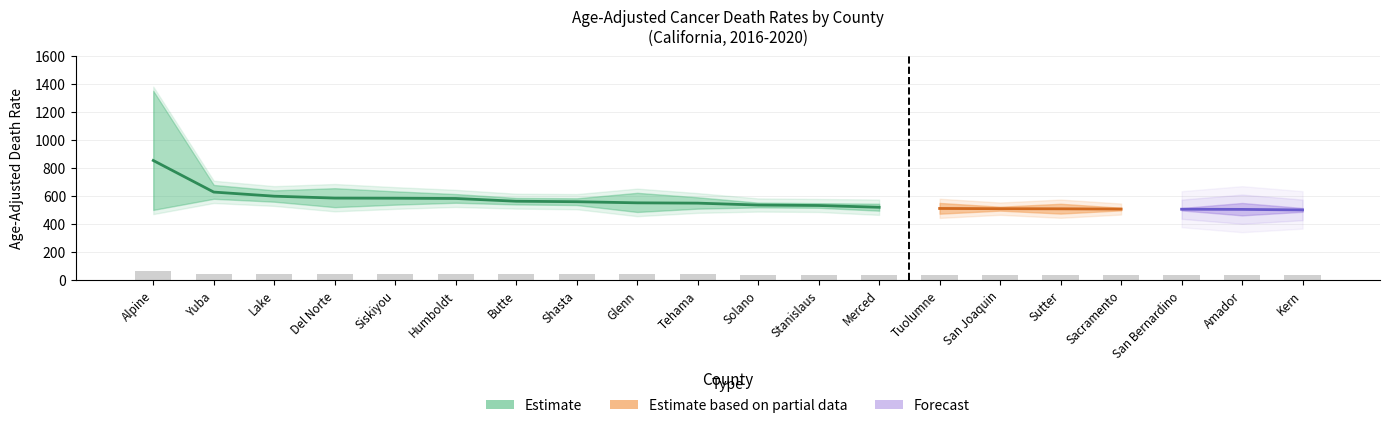

How many categories are shown in the chart?

20